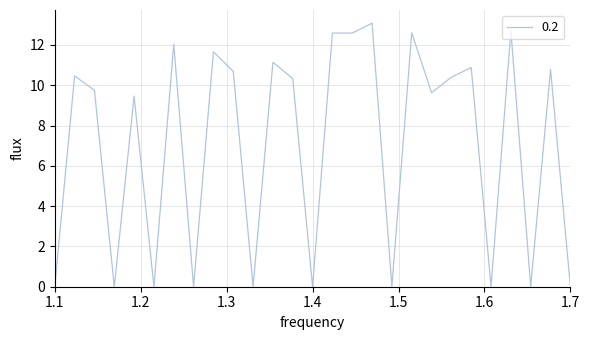

What is the greatest value displayed?

13.1